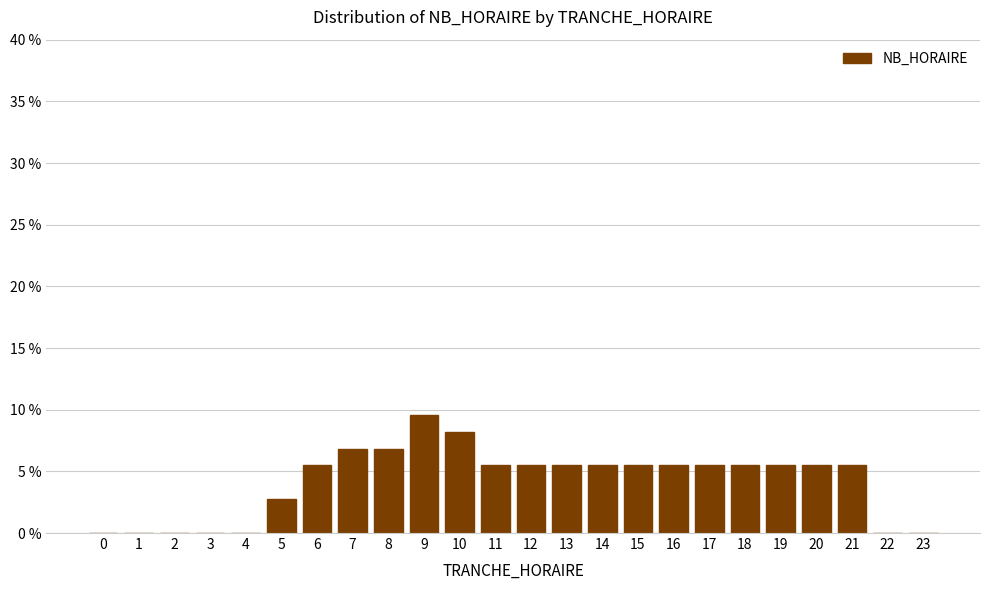

Reading left to right, what are all the values shown in this chart?

0=0.0	1=0.0	2=0.0	3=0.0	4=0.0	5=2.7	6=5.5	7=6.8	8=6.8	9=9.6	10=8.2	11=5.5	12=5.5	13=5.5	14=5.5	15=5.5	16=5.5	17=5.5	18=5.5	19=5.5	20=5.5	21=5.5	22=0.0	23=0.0